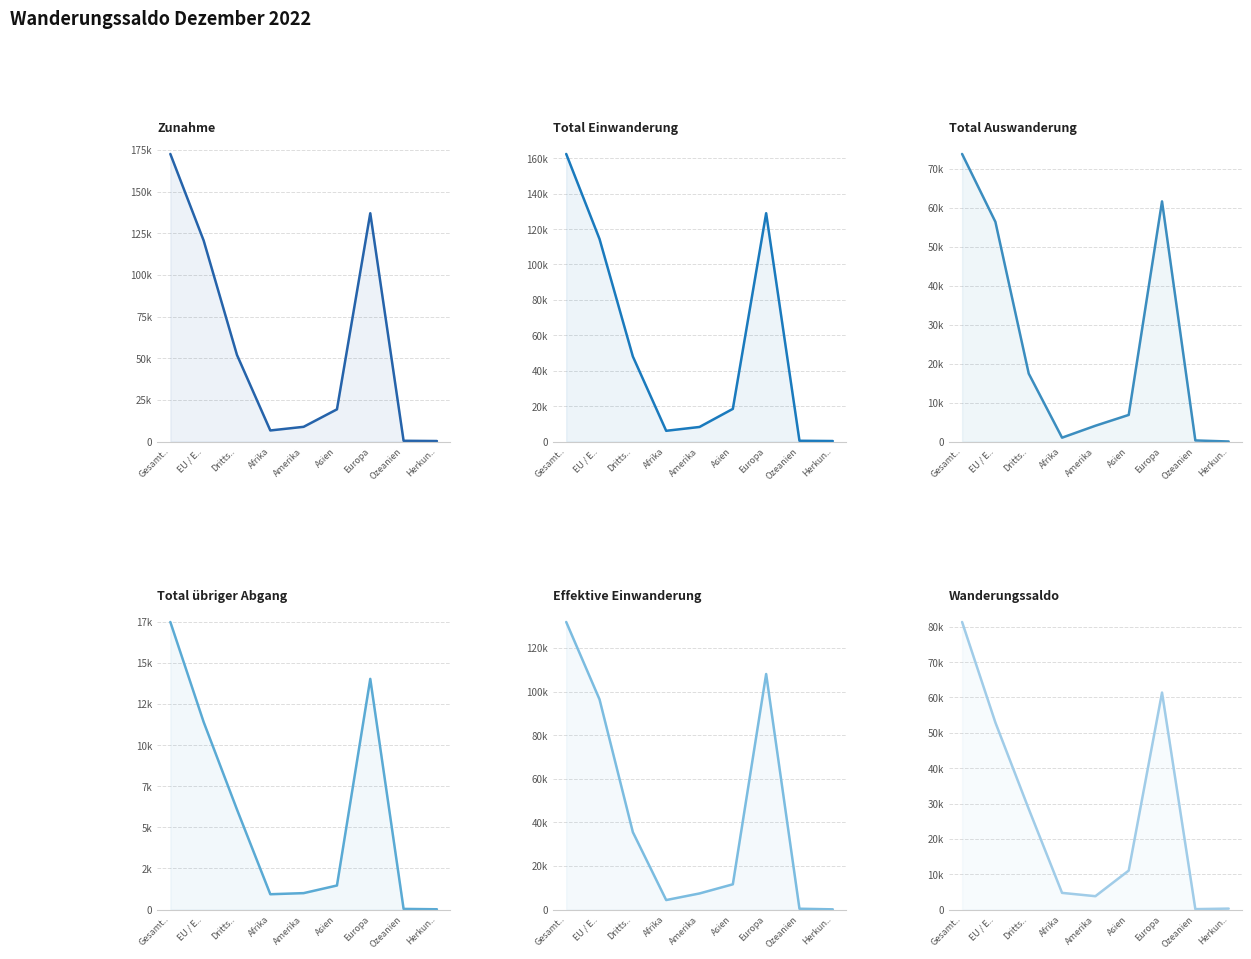

List the series in order of their peak value, lowest first.

Total übriger Abgang, Total Auswanderung, Wanderungssaldo, Effektive Einwanderung, Total Einwanderung, Zunahme